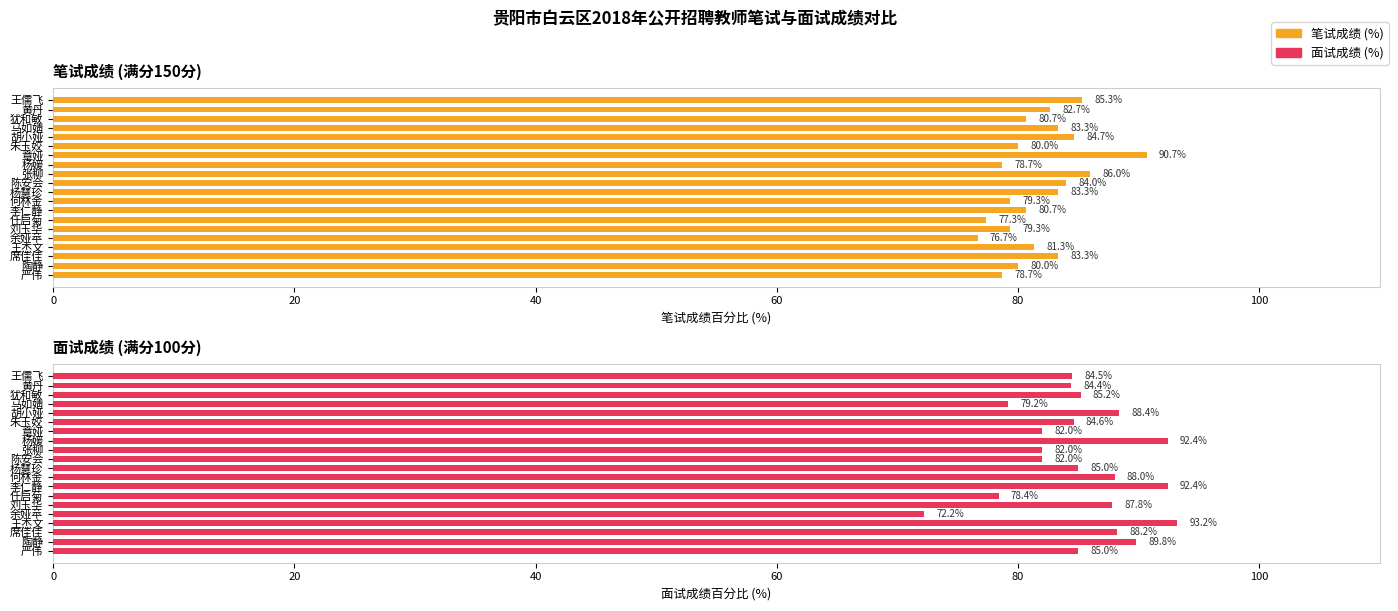

What is the difference between the highest and lowest values at 16?

11.9